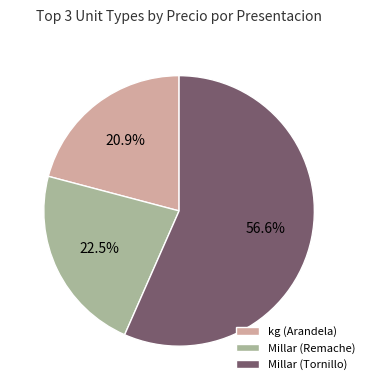

Does any single category account for the majority?

Yes